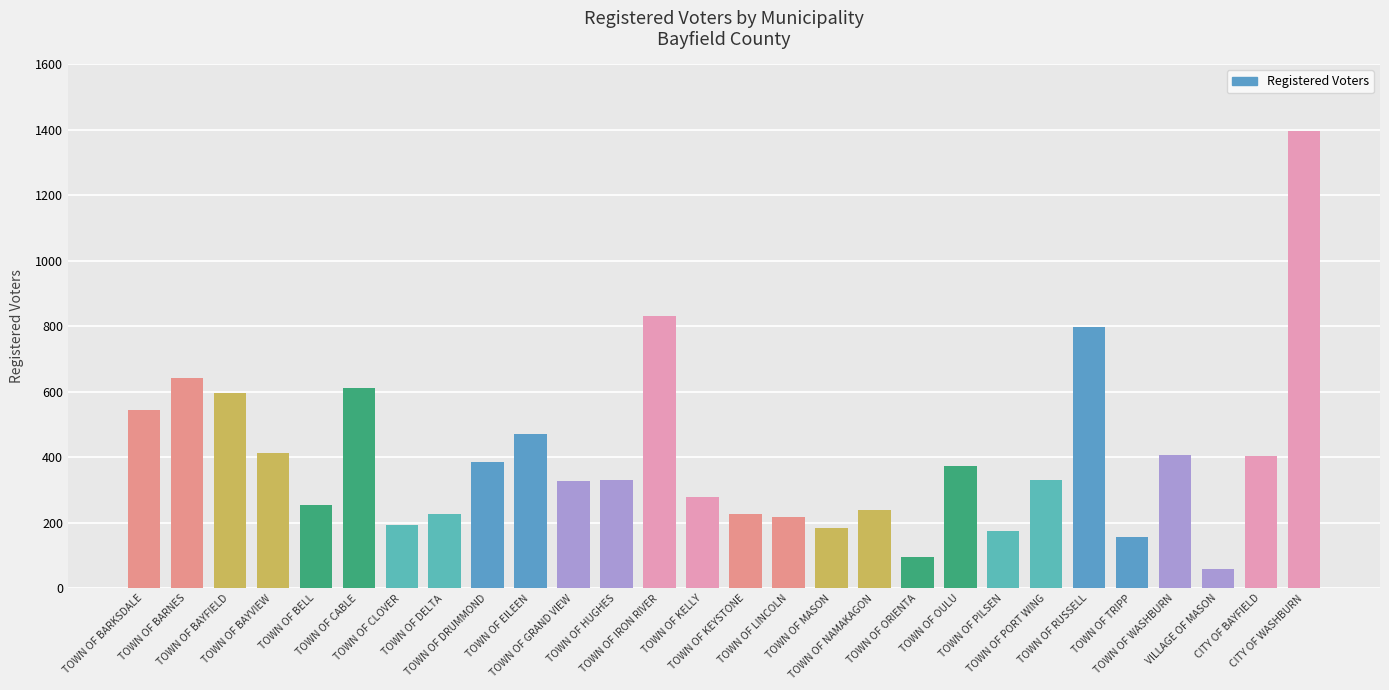

Where does the data first go above 331?

TOWN OF BARKSDALE